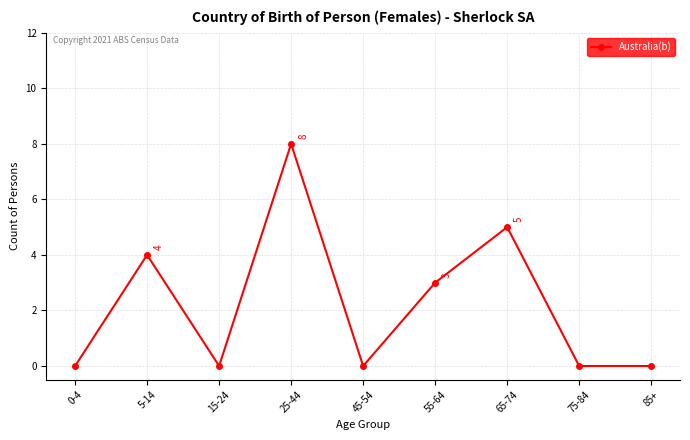

What is the difference between the second highest and second lowest values?

5